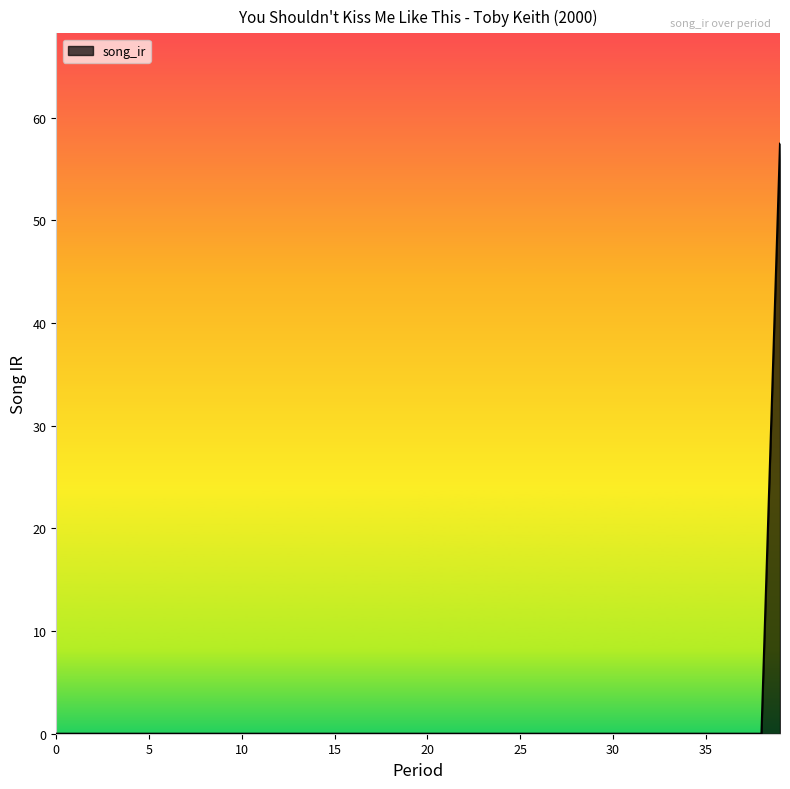

What is the difference between the maximum and minimum values?

57.5